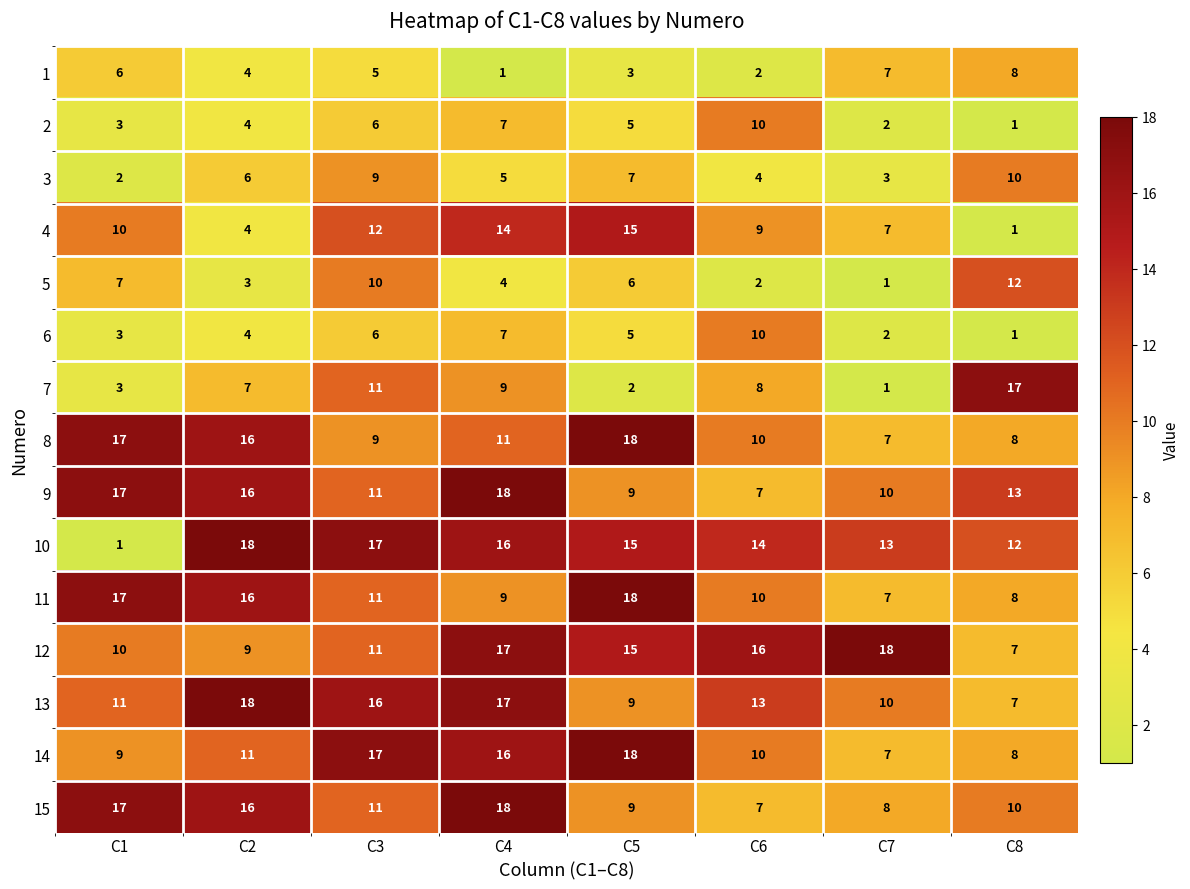

Which series has the largest total across all categories?

10